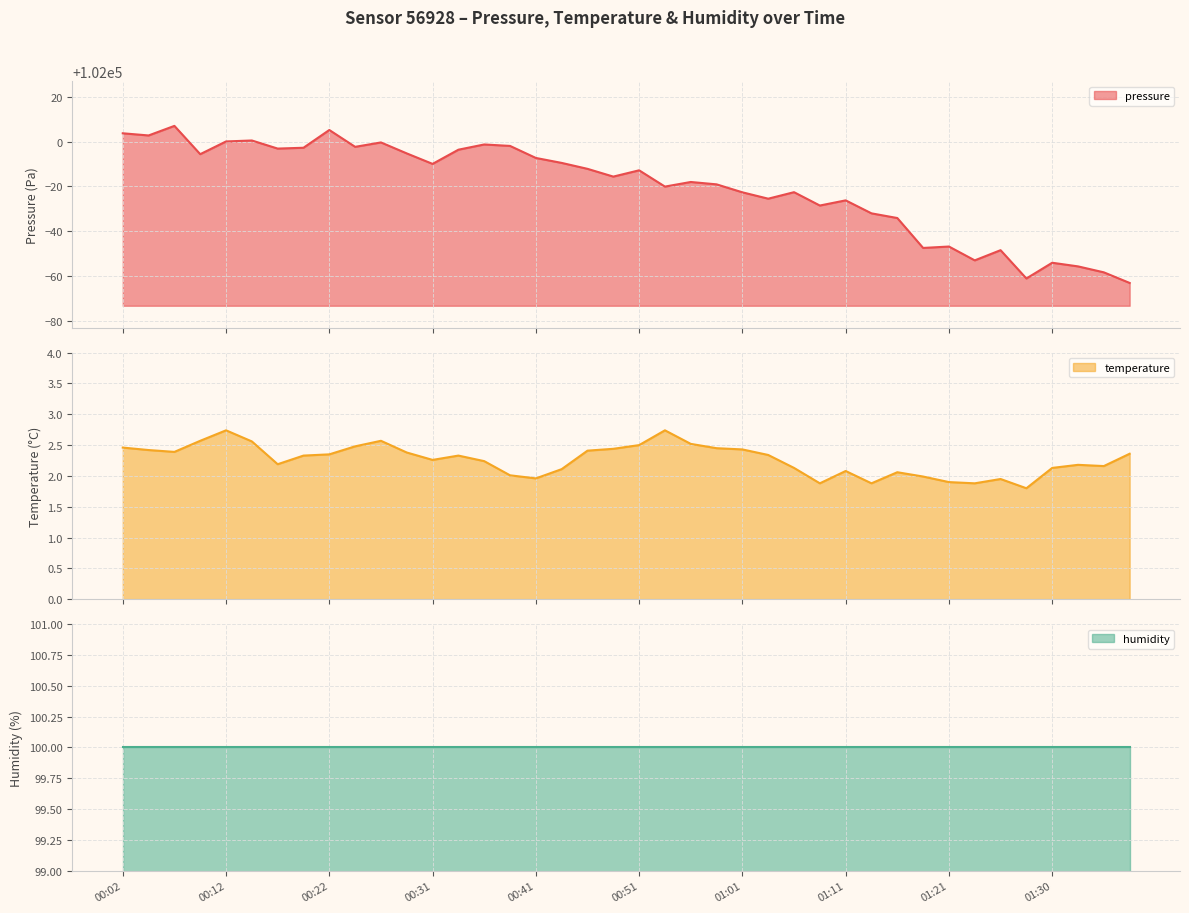

Count the number of categories in the chart.

40